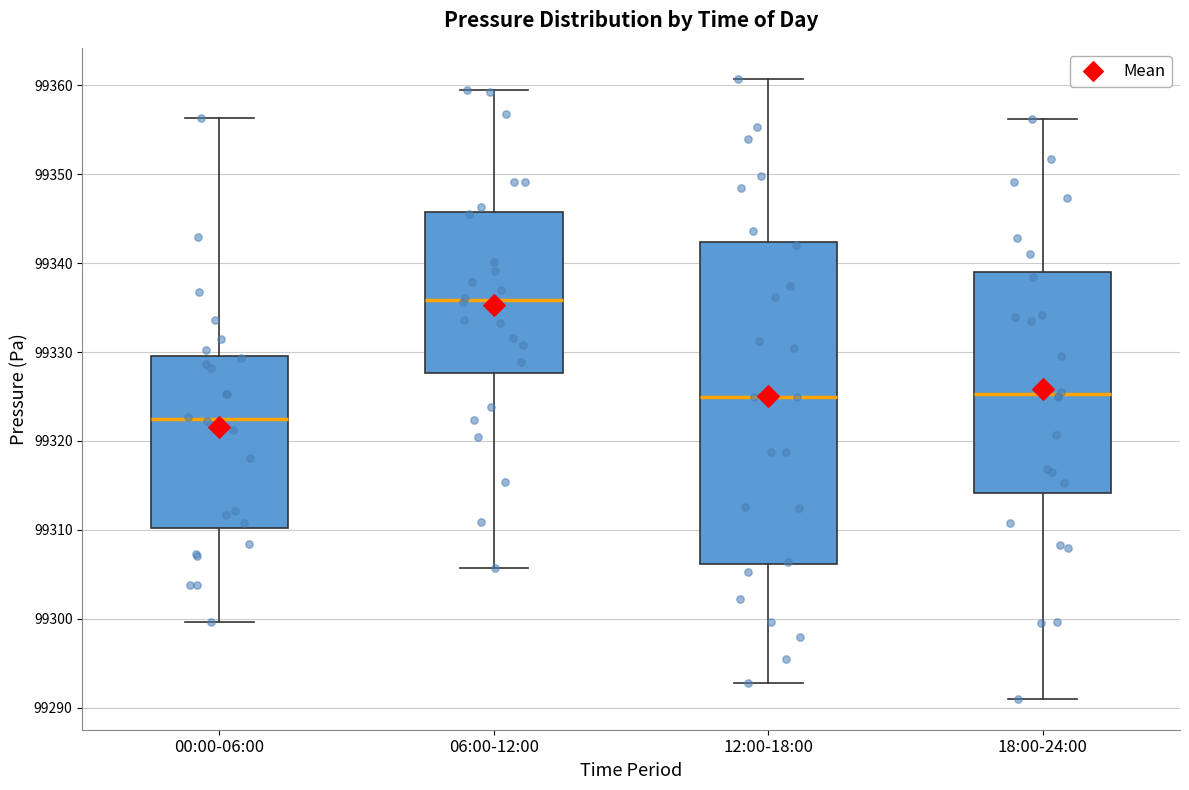

Comparing the boxes themselves (not the whiskers), which one is the tallest?

12:00-18:00